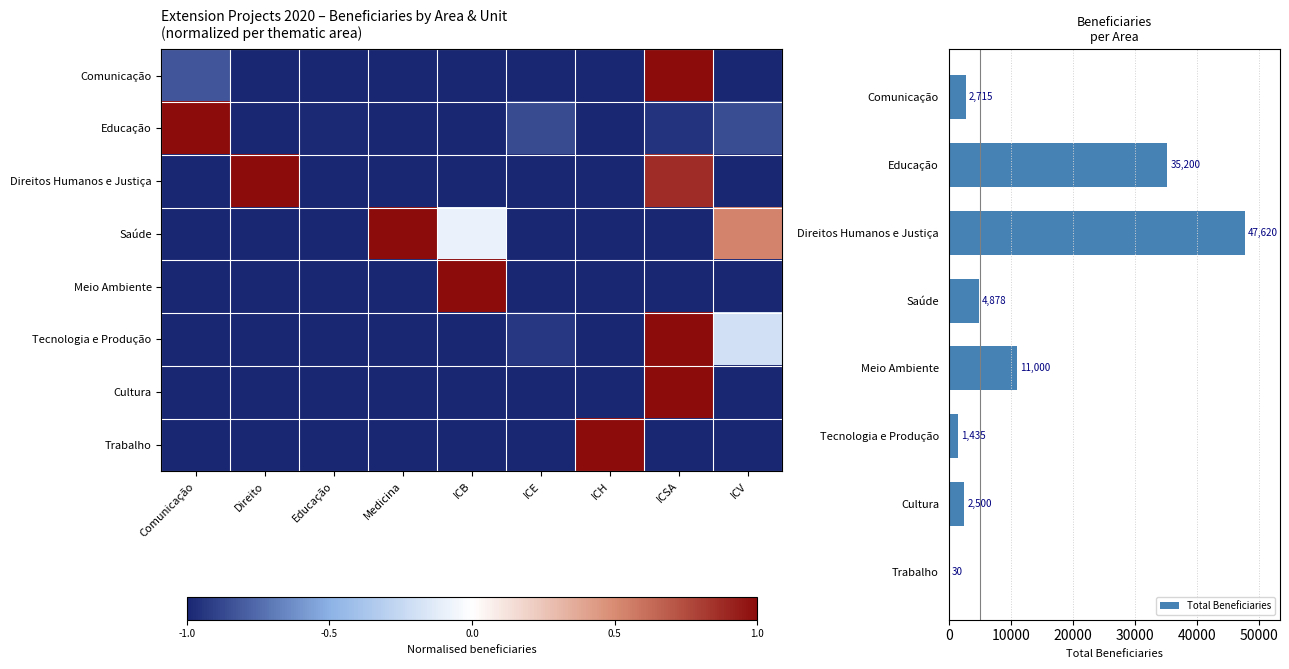

What is the minimum value for Saúde?

-1.0